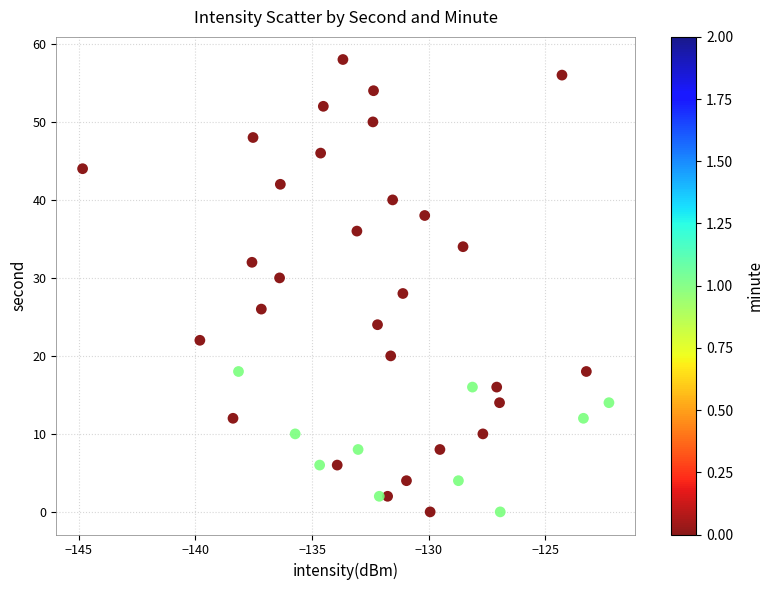

What is the range of Y values (max minus min)?

58